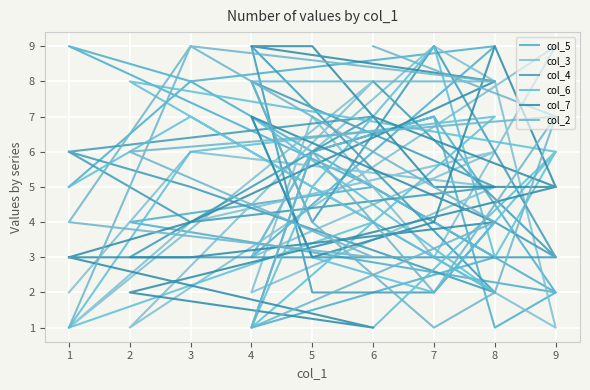

Which series changed the most between 9 and 5?

col_3